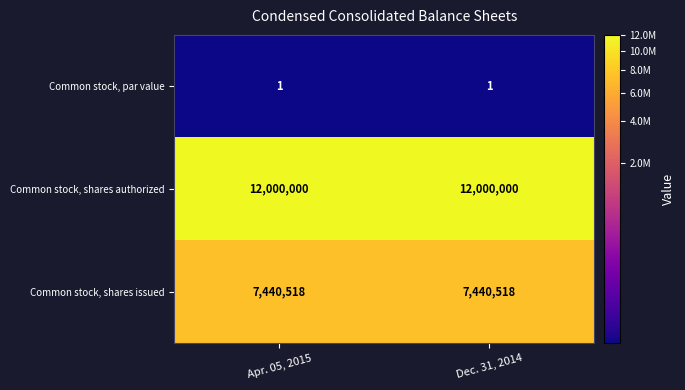

Which series has the largest total across all categories?

Common stock, shares authorized